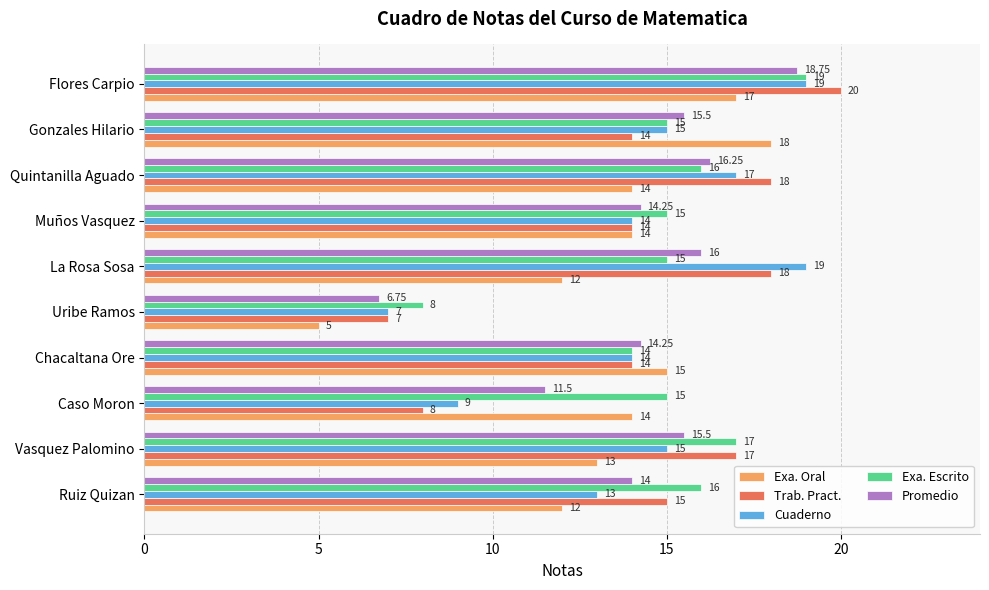

Where is Exa. Escrito nearest to the value 13?

Chacaltana Ore